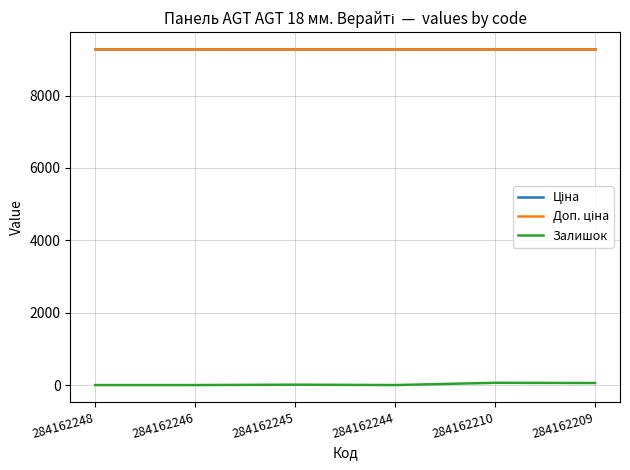

What is the sum of the Ціна values at 284162248 and 284162244?

18580.9